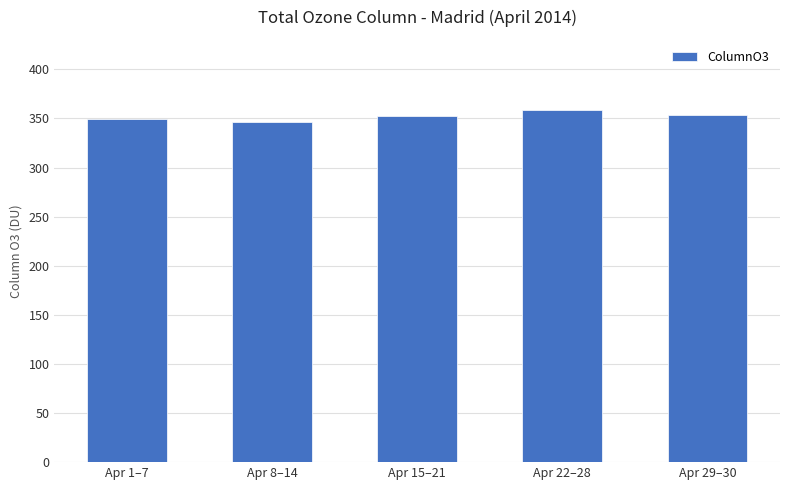

Are the bars grouped side by side (vs. stacked)?

No